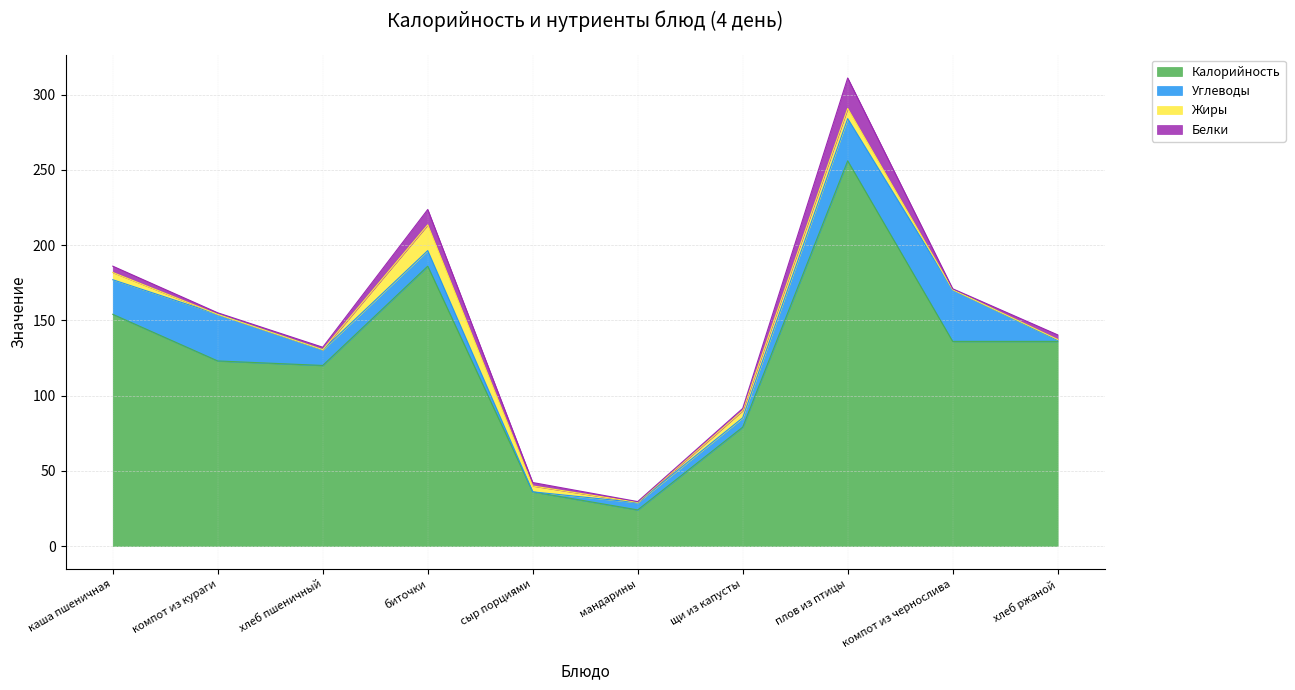

What is the total value across all series at сыр порциями?

42.2